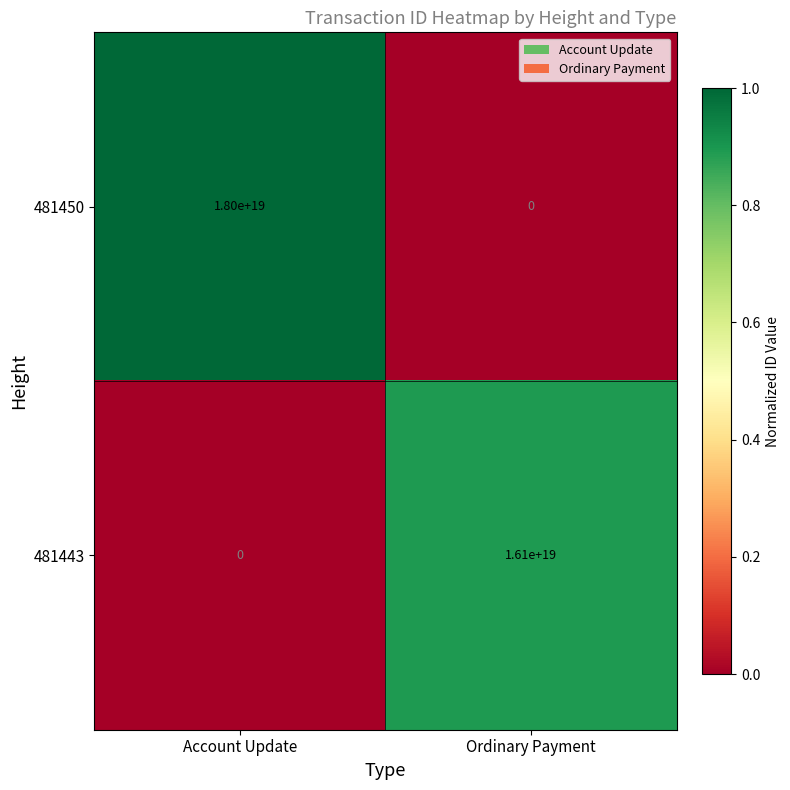

Rank the series by their maximum value, from lowest to highest.

481443, 481450